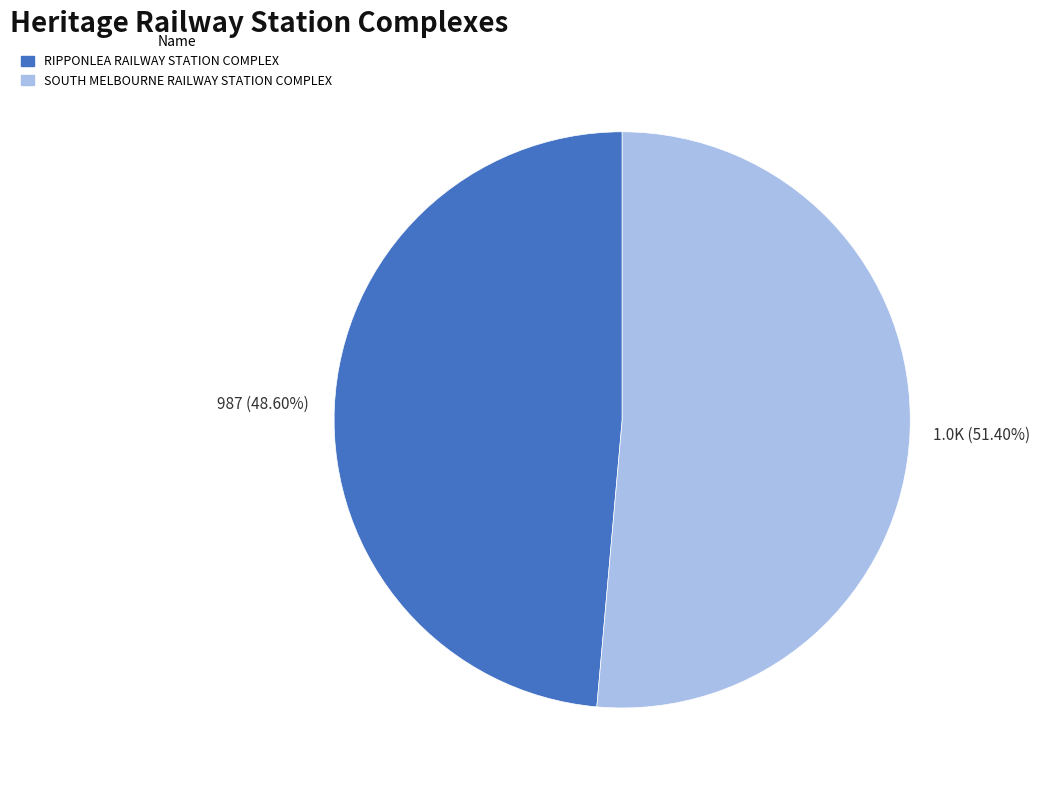

Which has a higher value, RIPPONLEA RAILWAY STATION COMPLEX or SOUTH MELBOURNE RAILWAY STATION COMPLEX?

SOUTH MELBOURNE RAILWAY STATION COMPLEX